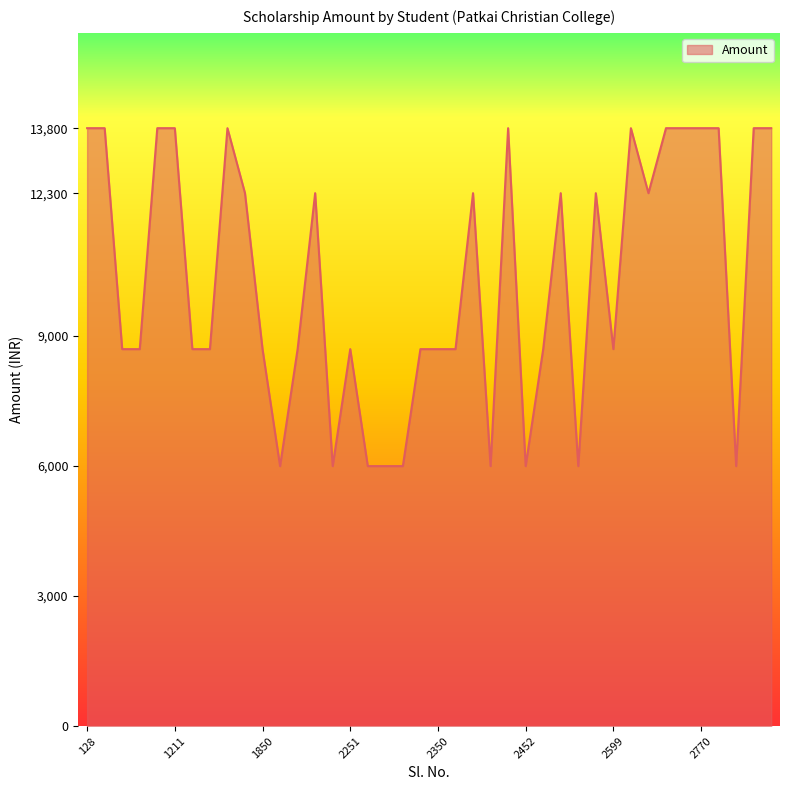

How many lines are shown in the chart?

1